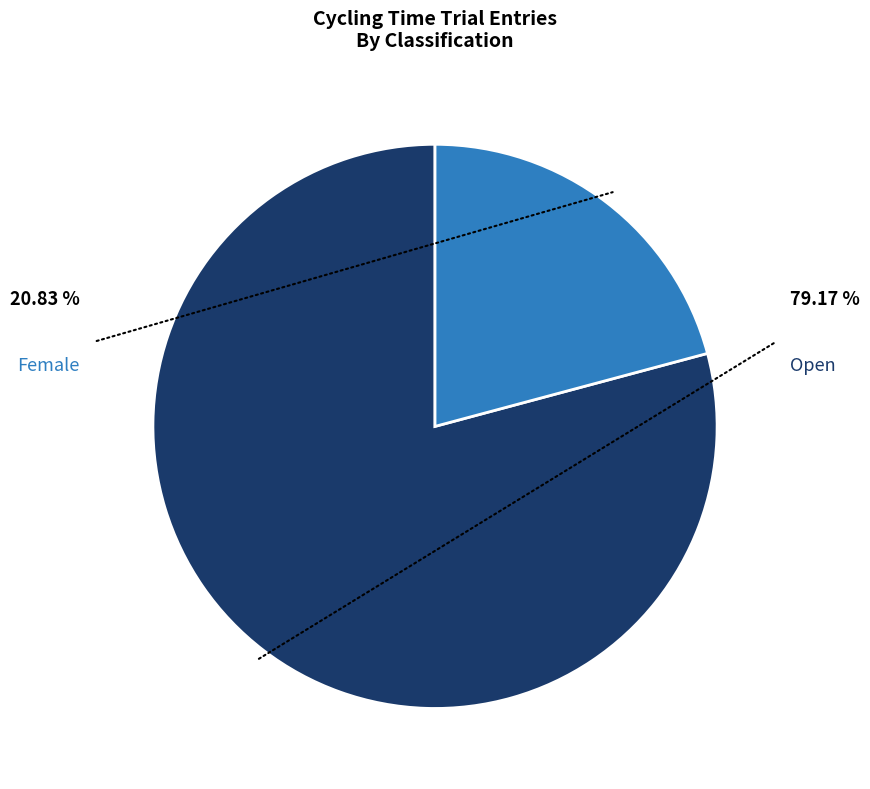

Which category has the biggest portion of the pie?

Open